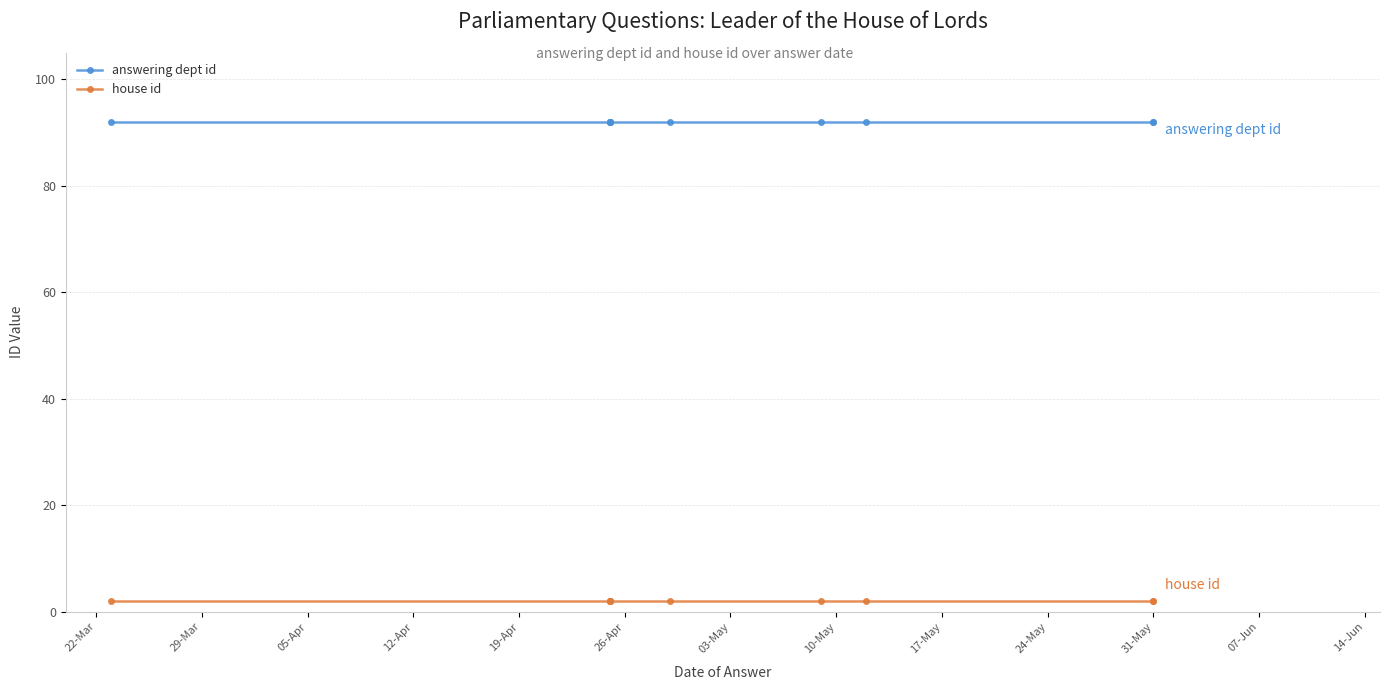

Which label corresponds to the largest value in the chart?

22-Mar